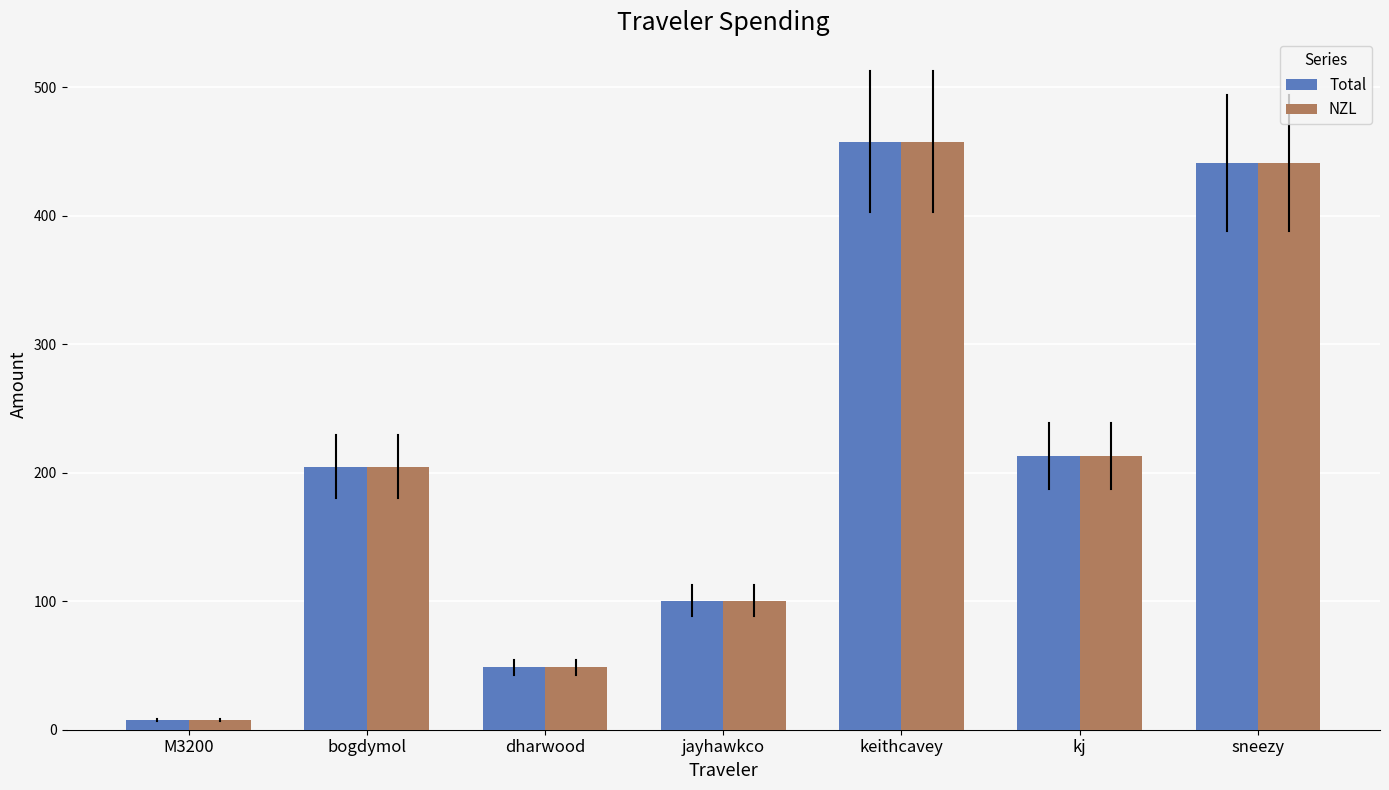

At which label does NZL first exceed 204?

bogdymol